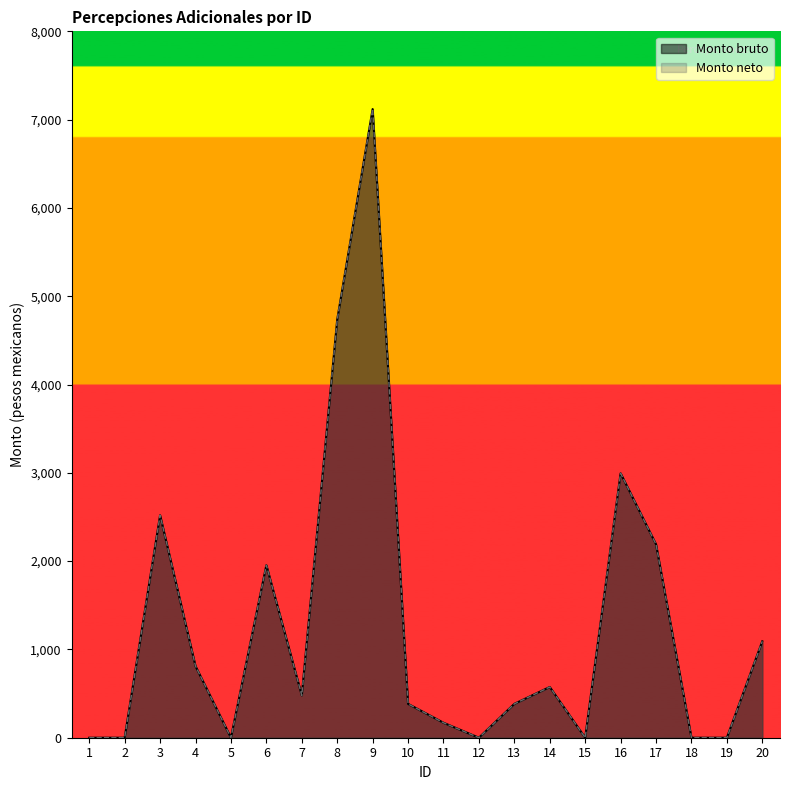

Does the chart display data point markers on the line(s)?

No